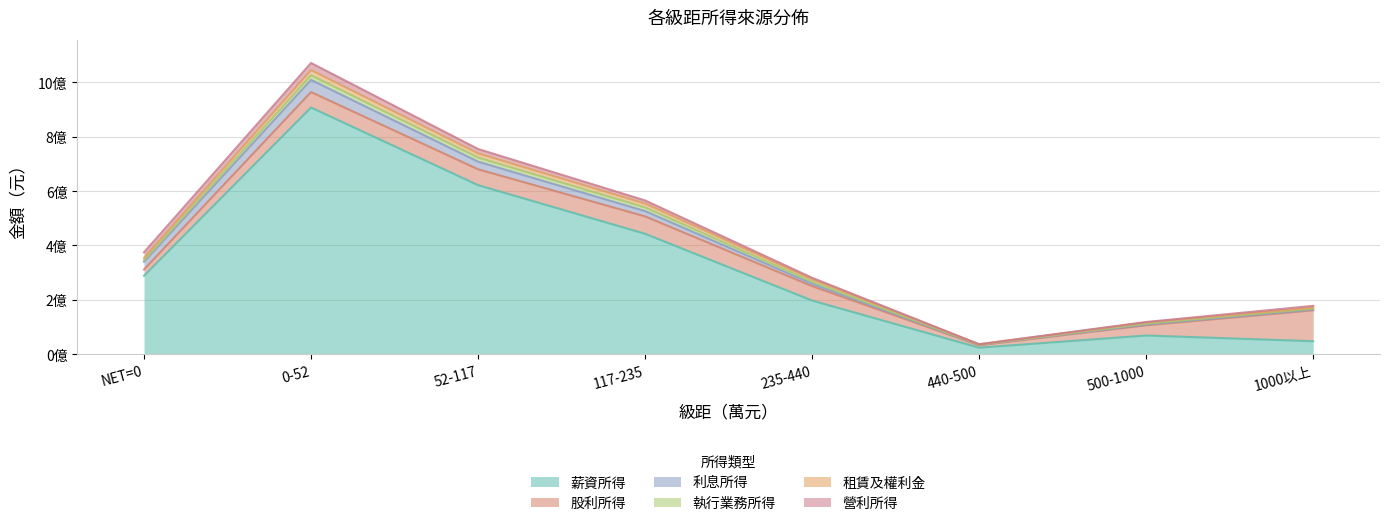

Reading left to right, extract all data points from this chart.

薪資所得: NET=0=288154742	0-52=907491611	52-117=621679165	117-235=442684120	235-440=196845734	440-500=23333973	500-1000=68114762	1000以上=47244339
股利所得: NET=0=23104224	0-52=56853910	52-117=58418062	117-235=63952632	235-440=53192278	440-500=9020129	500-1000=37617157	1000以上=113691876
利息所得: NET=0=28065668	0-52=44781732	52-117=28047813	117-235=19579229	235-440=8787606	440-500=1010363	500-1000=2952535	1000以上=2522573
執行業務所得: NET=0=6300661	0-52=17156291	52-117=15223739	117-235=13432107	235-440=7653357	440-500=964542	500-1000=3100100	1000以上=3418119
租賃及權利金: NET=0=8668904	0-52=19193714	52-117=15388409	117-235=14249105	235-440=9032822	440-500=1300719	500-1000=4430773	1000以上=3684615
營利所得: NET=0=20136221	0-52=25884825	52-117=16007891	117-235=11444810	235-440=5220672	440-500=571561	500-1000=1744877	1000以上=6772536